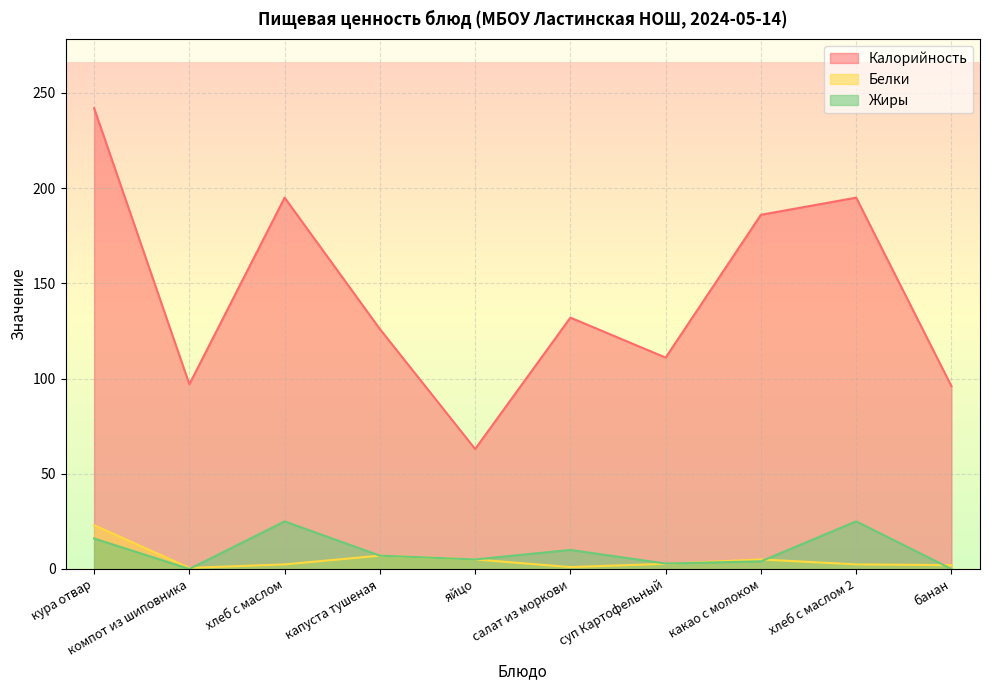

At хлеб с маслом 2, list the series in order from smallest to largest.

Белки, Жиры, Калорийность